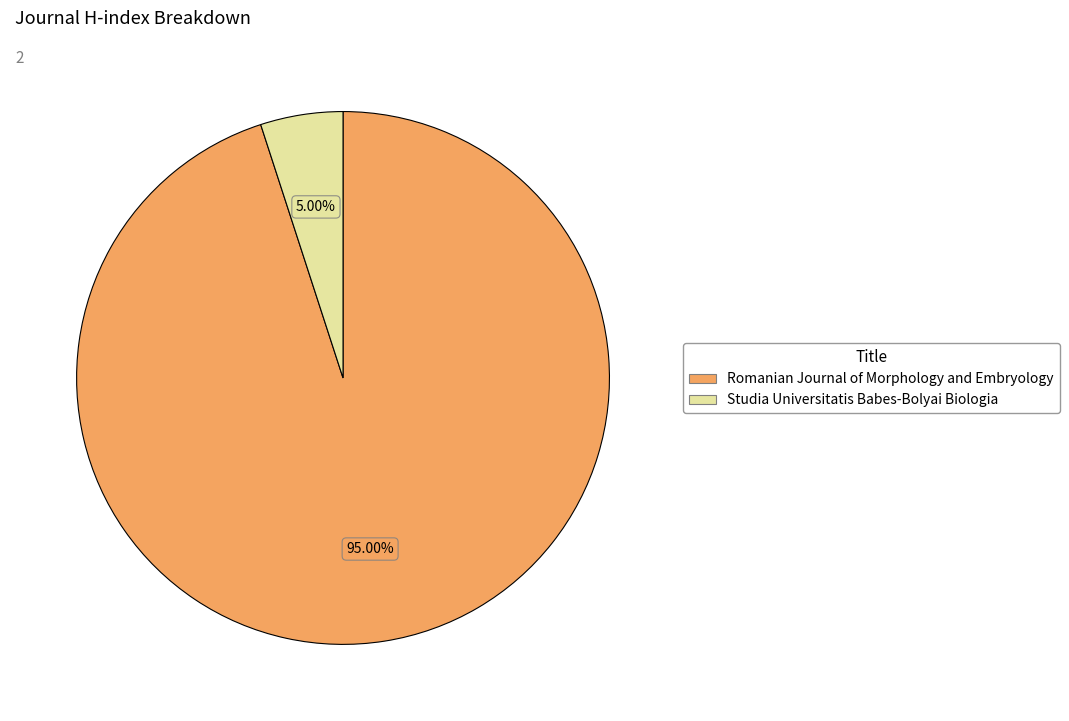

Which category has the biggest portion of the pie?

Romanian Journal of Morphology and Embryology